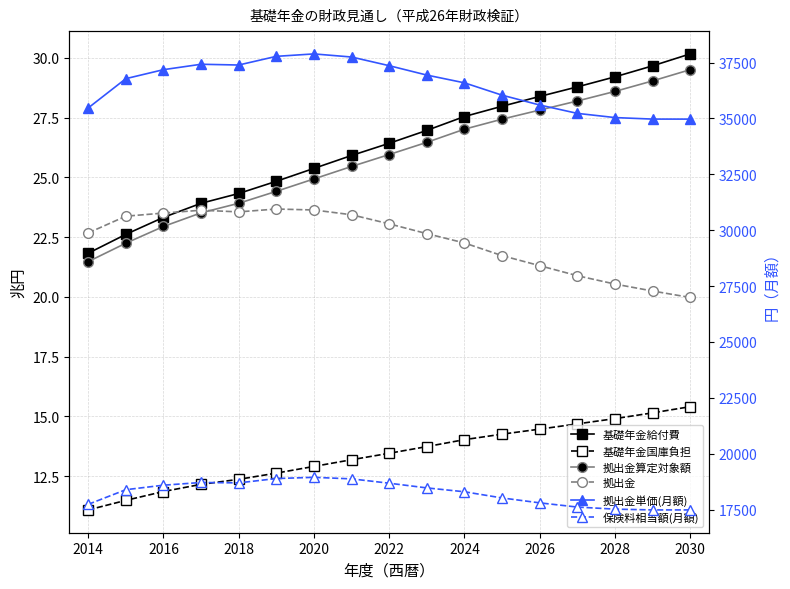

Between 2020 and 2022, which is larger?

2022